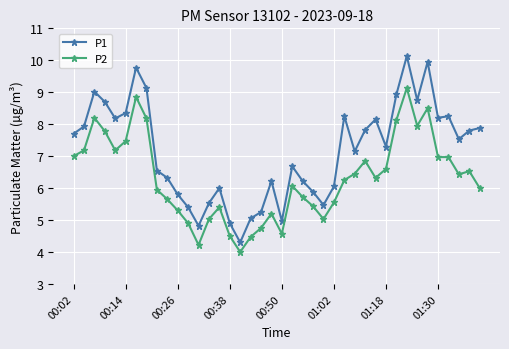

Rank the series by their average value, from lowest to highest.

P2, P1